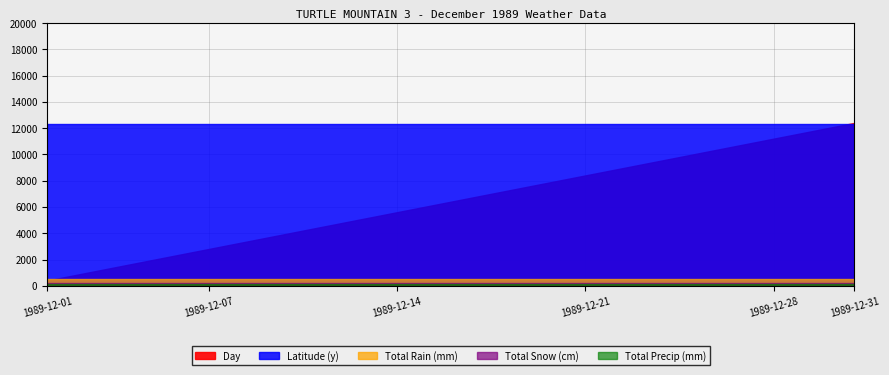

At which category is the sum across all series the highest?

1989-12-31